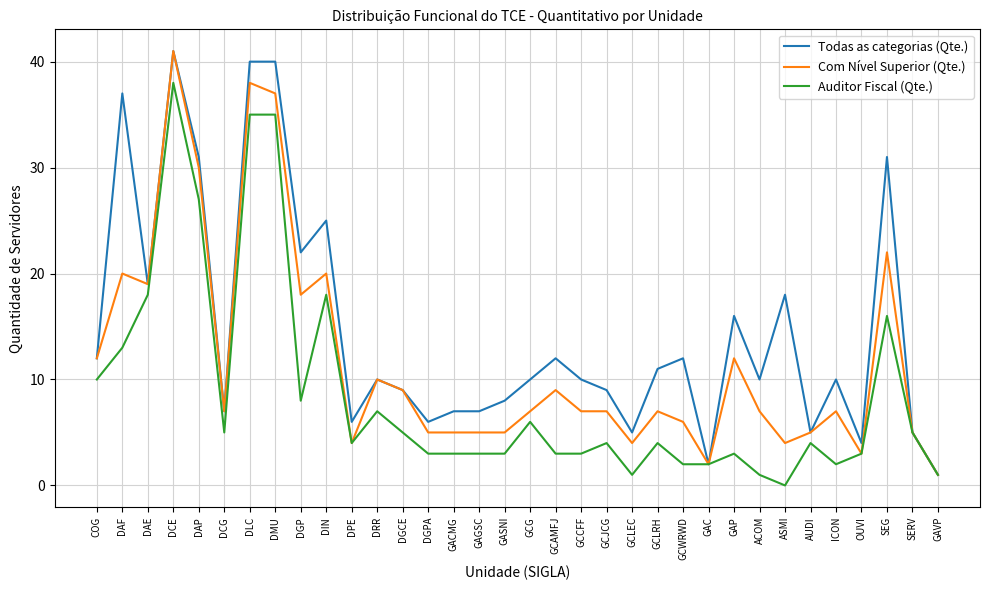

Which series changed the most between DIN and GAC?

Todas as categorias (Qte.)